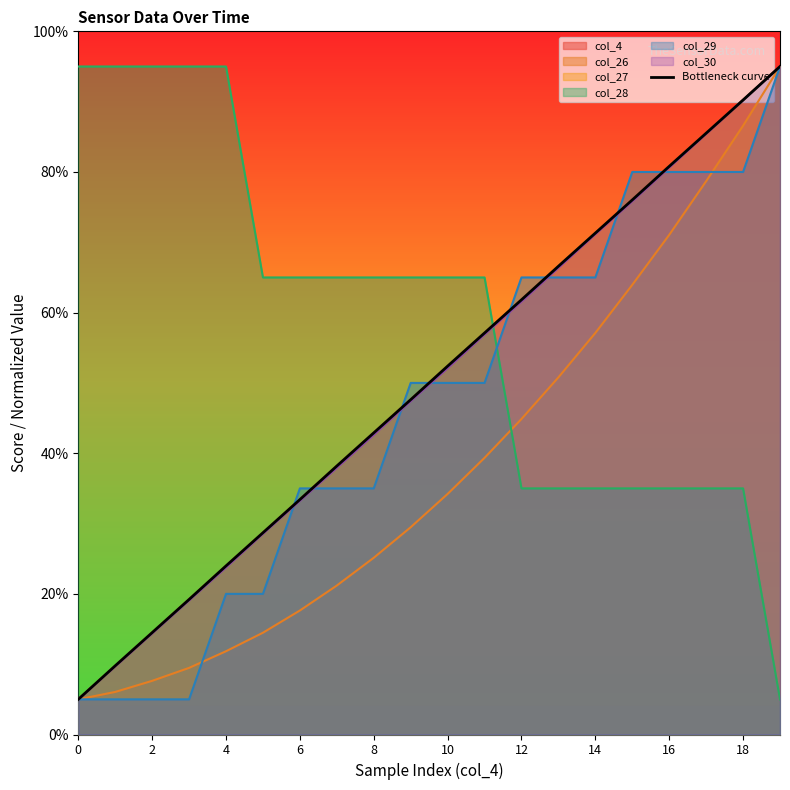

What is the minimum value shown in the chart?

5.0